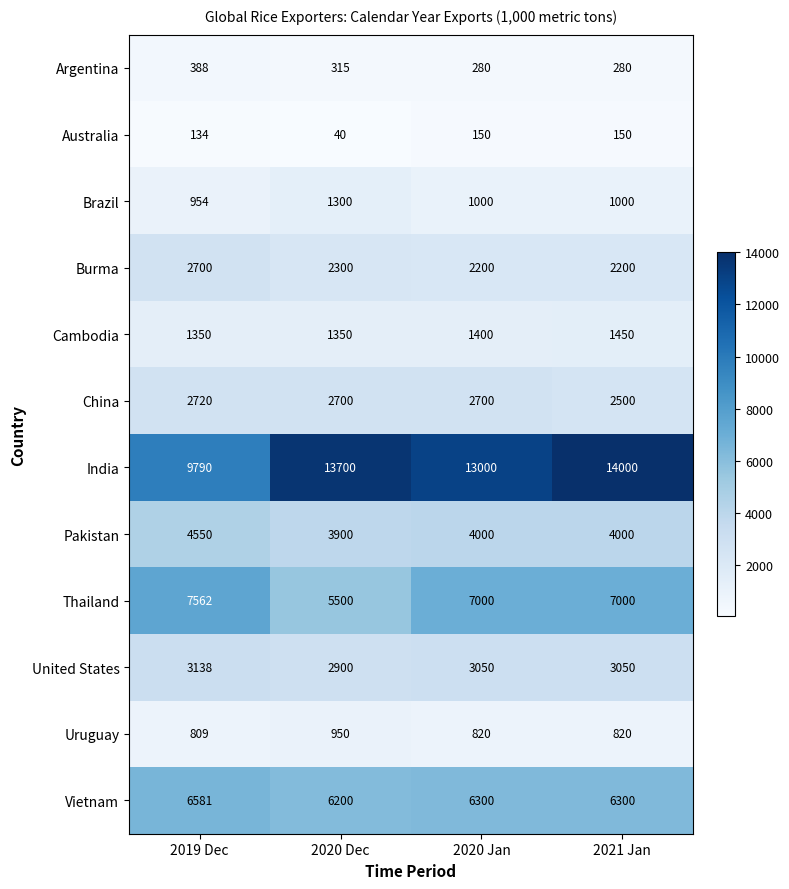

Between 2019 Dec and 2020 Jan, which series saw the biggest shift?

India